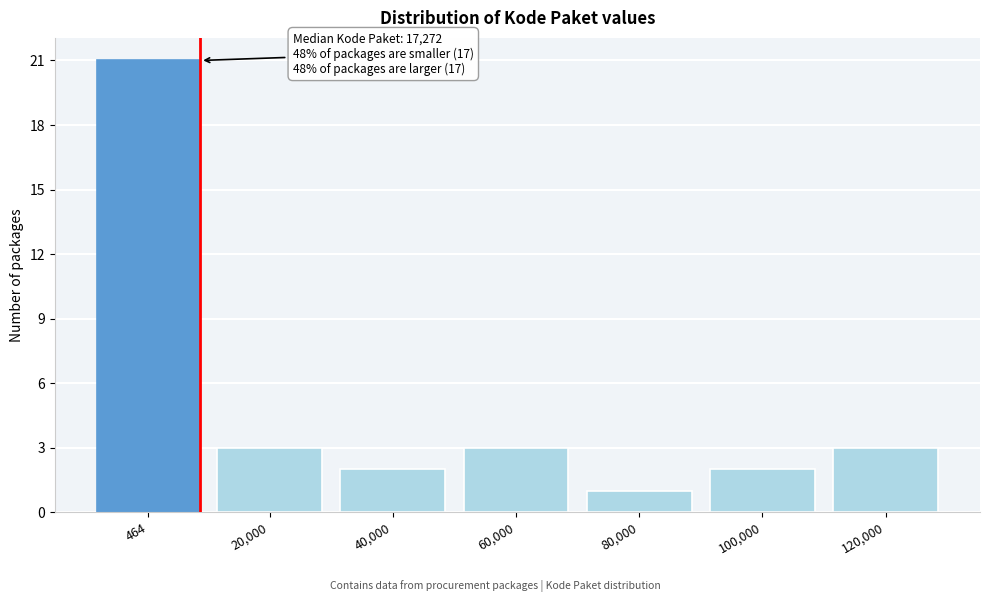

Reading left to right, extract all data points from this chart.

464=21	20,000=3	40,000=2	60,000=3	80,000=1	100,000=2	120,000=3